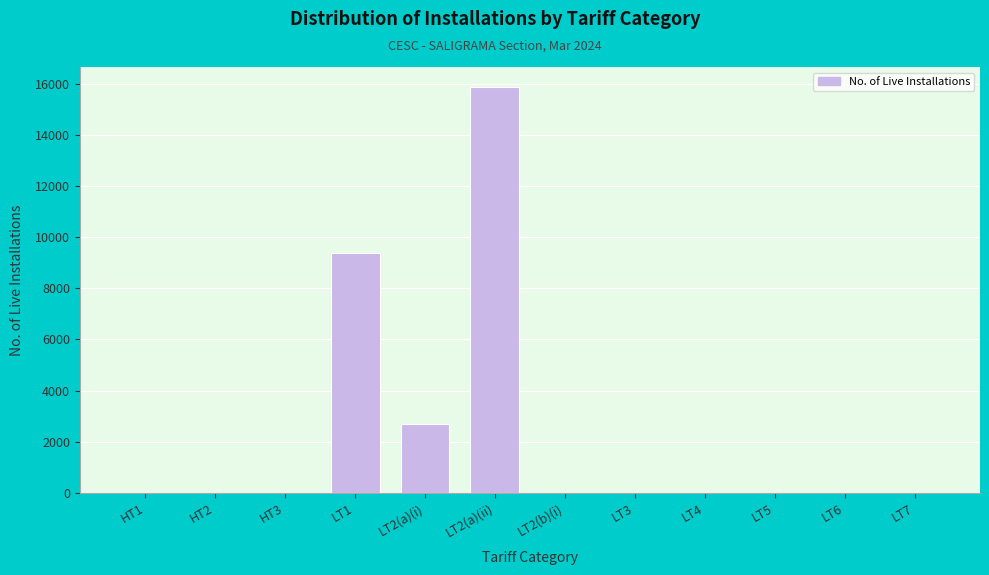

What is the change in value from LT2(a)(i) to LT4?

-2674